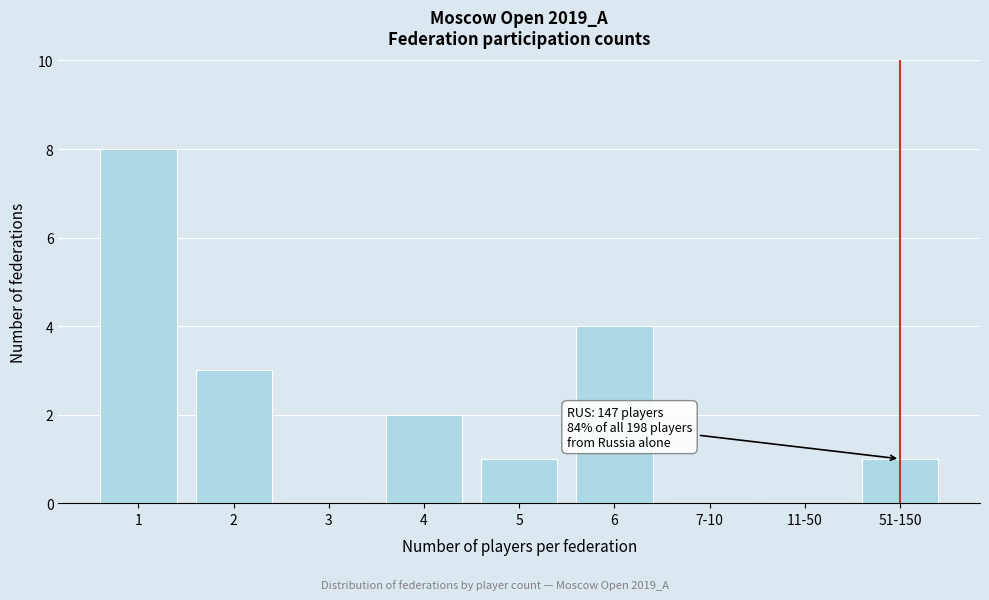

Reading left to right, list all the values displayed in this chart.

1=8	2=3	3=0	4=2	5=1	6=4	7-10=0	11-50=0	51-150=1